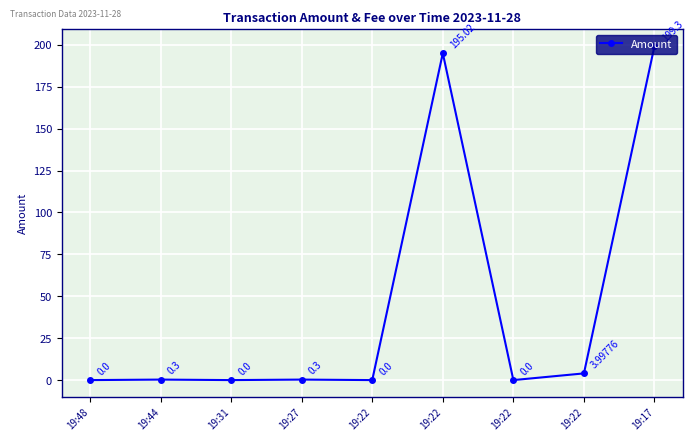

Reading left to right, extract all data points from this chart.

19:48=0.0	19:44=0.3	19:31=0.0	19:27=0.3	19:22=0.0	19:22=195.0	19:22=0.0	19:22=4.0	19:17=199.3